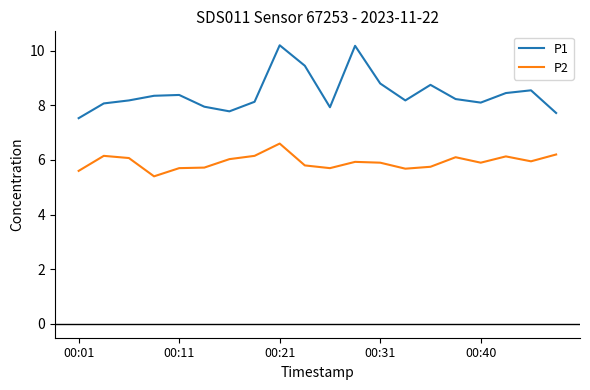

Rank the series by their maximum value, from lowest to highest.

P2, P1